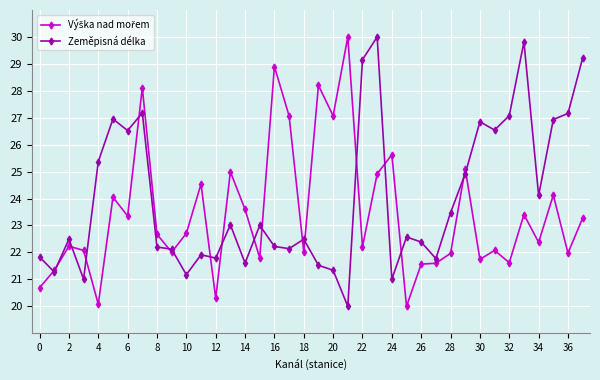

What is the smallest value displayed?

20.0